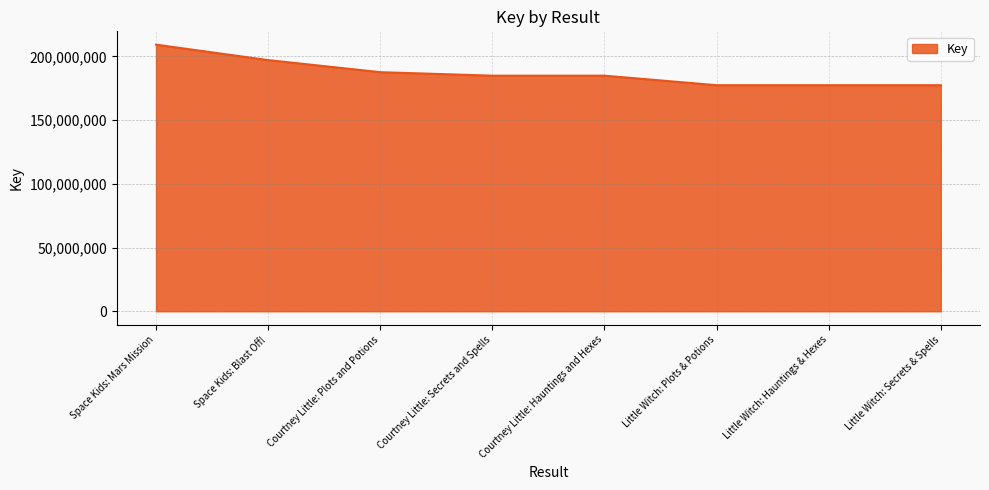

What value does the data have at Little Witch: Plots & Potions?

177391722